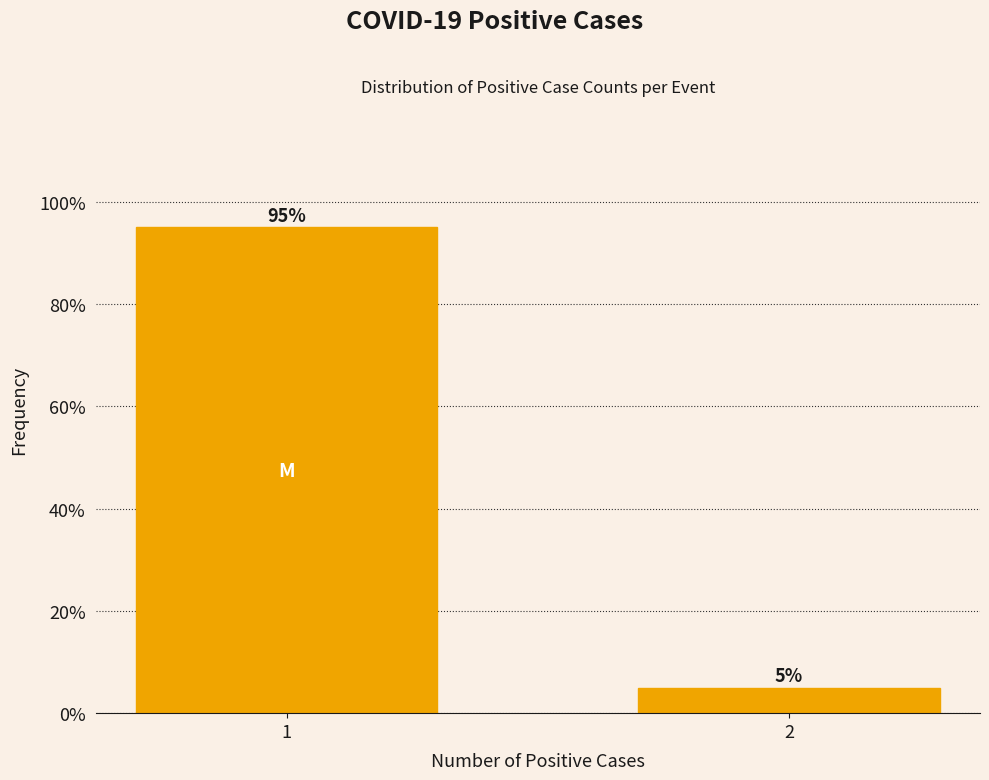

Reading left to right, extract all data points from this chart.

1=95	2=5